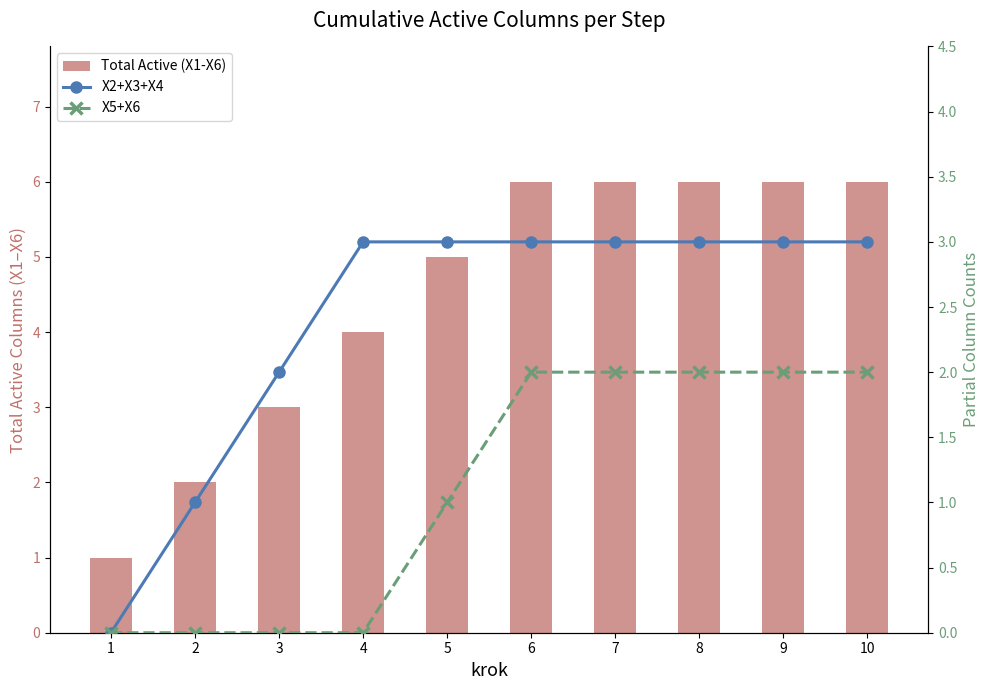

Which series has the largest total across all categories?

Total Active (X1-X6)